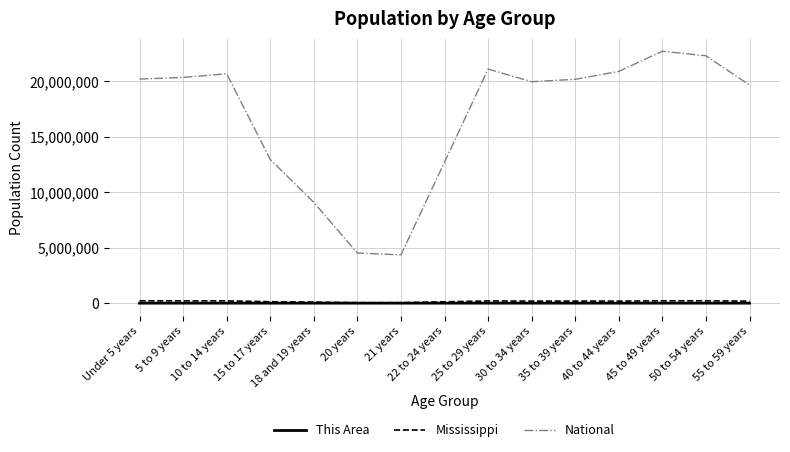

What position from the right is Under 5 years?

15